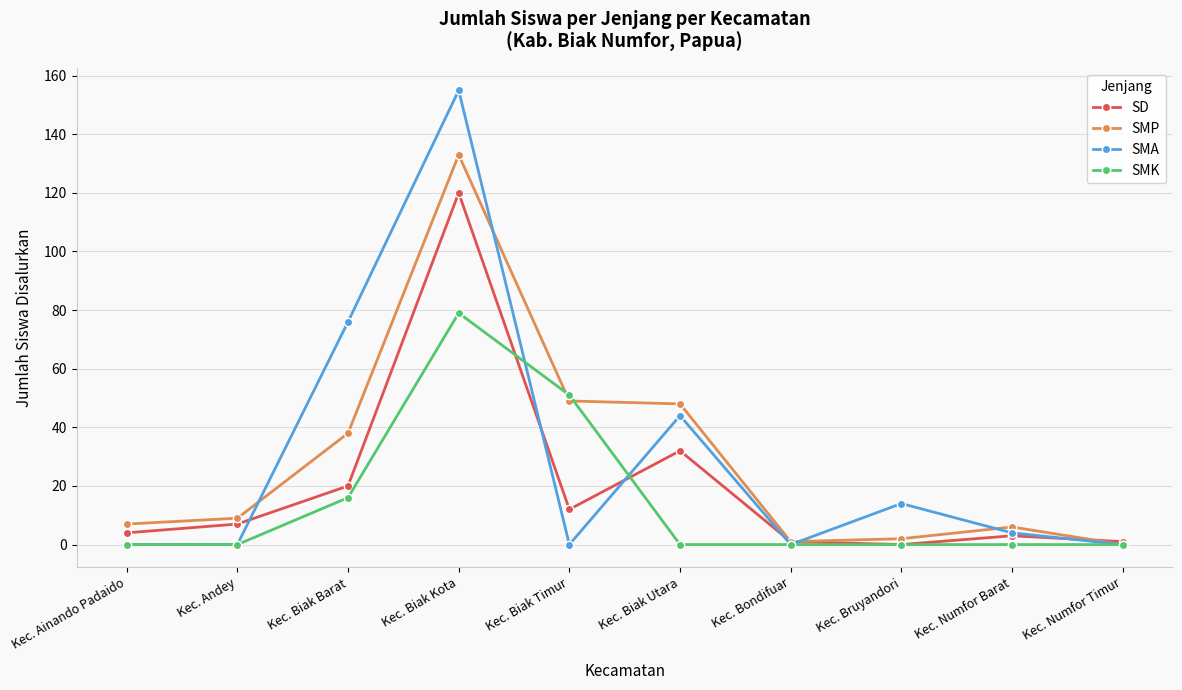

How many positive values does the SMP series have?

9